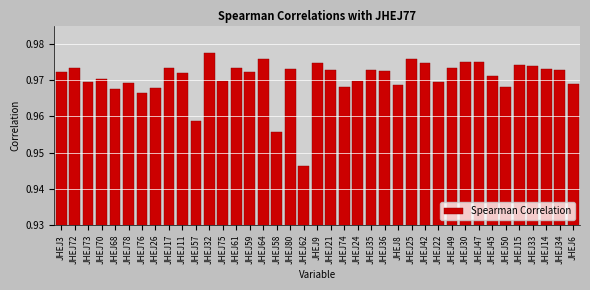

At which label is the value closest to 0?

JHEJ62